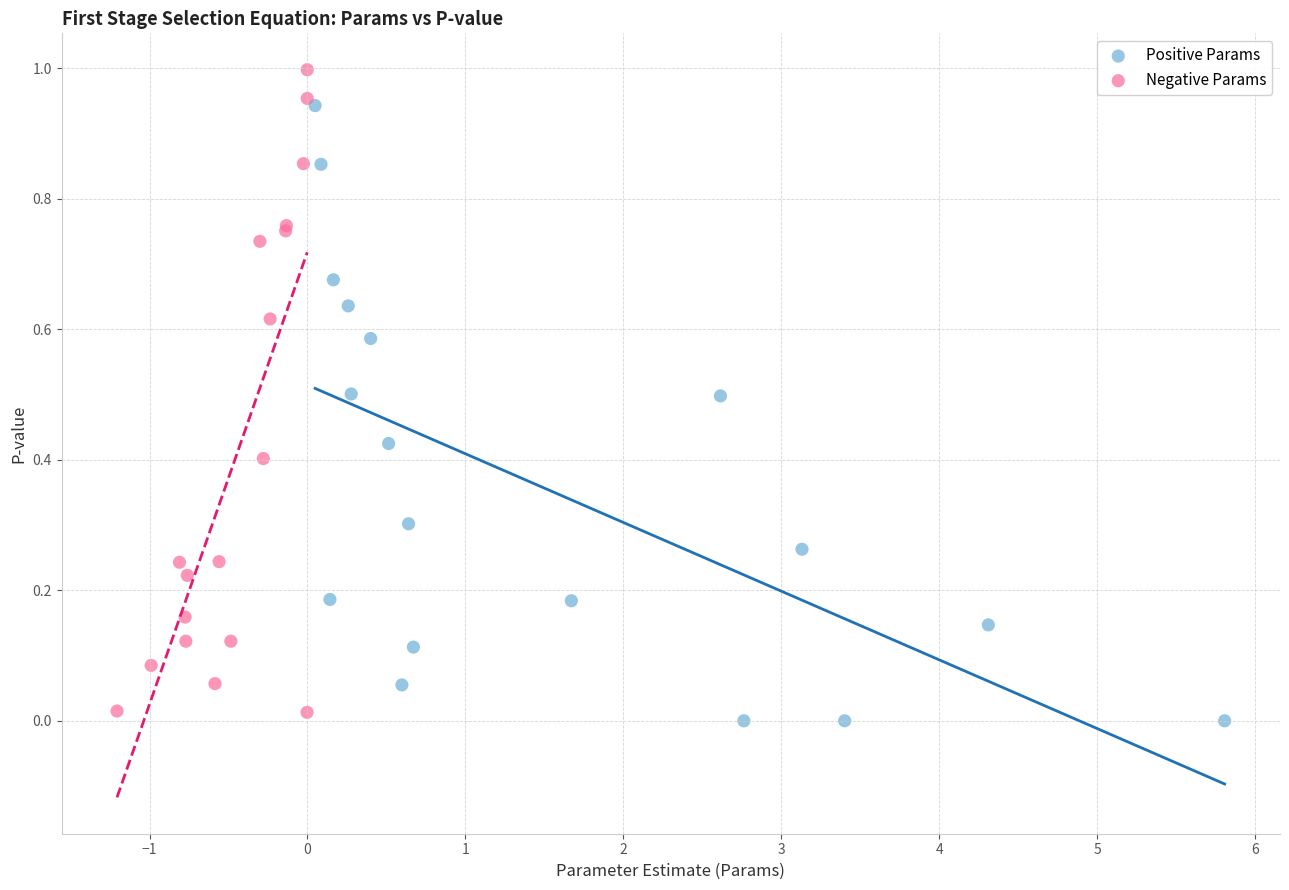

What are all the series names shown in the legend?

Positive Params, Negative Params